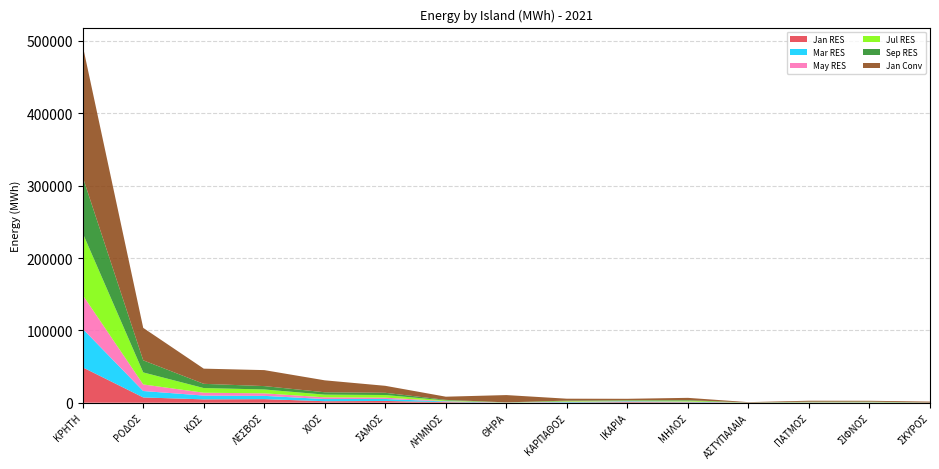

Reading left to right, what are all the values shown in this chart?

Jan RES: 48864.3	7259.4	4609.4	4920.1	2046.7	2401.5	861.2	53.9	329.0	838.1	645.9	28.7	269.3	217.2	25.7
Mar RES: 53221.9	8902.1	5215.4	4531.1	2995.7	2739.0	765.4	60.4	603.1	930.3	607.7	48.6	227.6	280.1	35.8
May RES: 46725.1	9076.7	3958.8	3506.5	2340.7	1826.2	591.8	113.7	513.0	444.6	399.1	63.0	158.5	165.5	63.4
Jul RES: 85604.2	16636.4	6463.9	5338.4	3766.3	3657.4	897.4	119.6	744.8	692.5	1124.0	64.6	389.6	459.3	70.2
Sep RES: 77654.4	16701.3	5842.2	4667.4	3265.1	3068.8	787.1	101.5	683.3	560.4	743.8	55.1	373.9	380.1	55.8
Jan Conv: 181755.5	44861.6	20976.8	22088.0	16500.0	9649.8	4398.1	10096.1	2654.5	1928.7	3174.9	511.3	1310.2	1149.2	1277.1